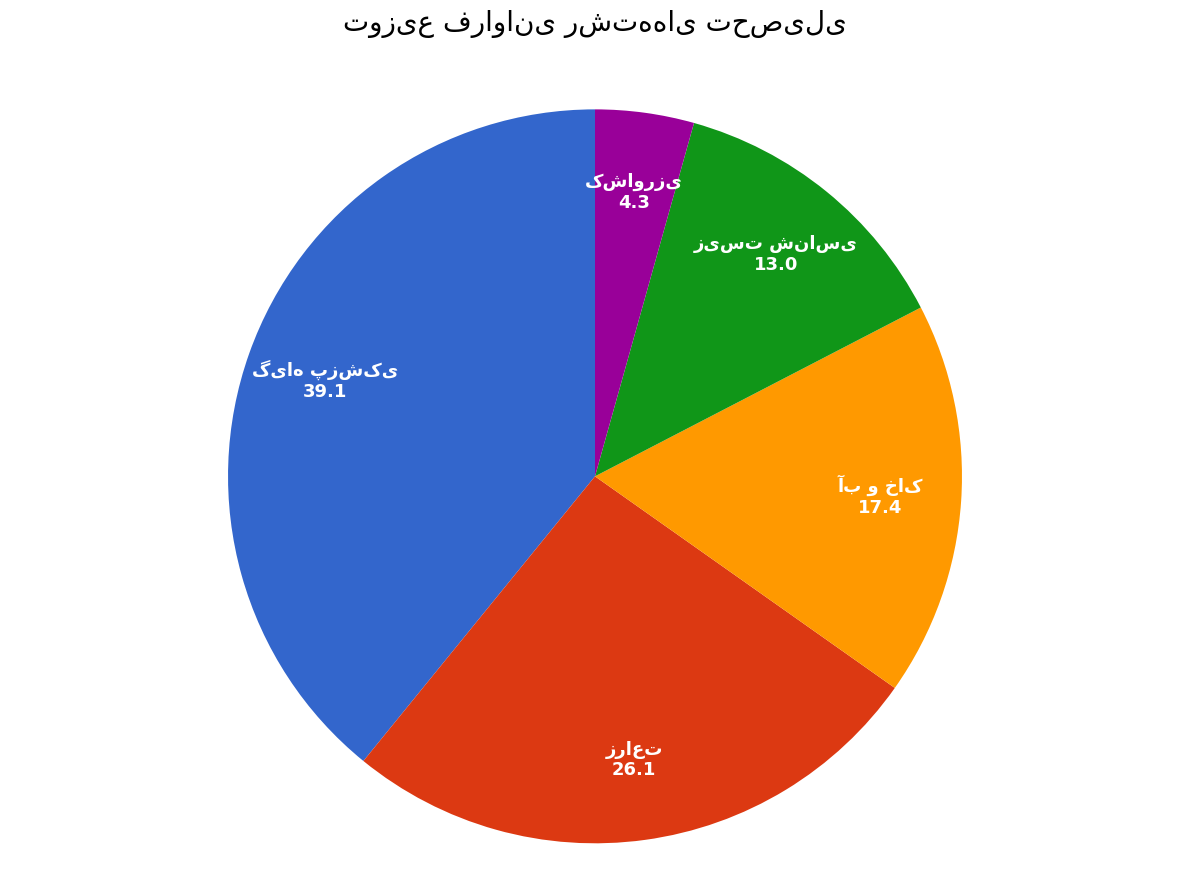

Is there any slice that represents more than half of the pie?

No